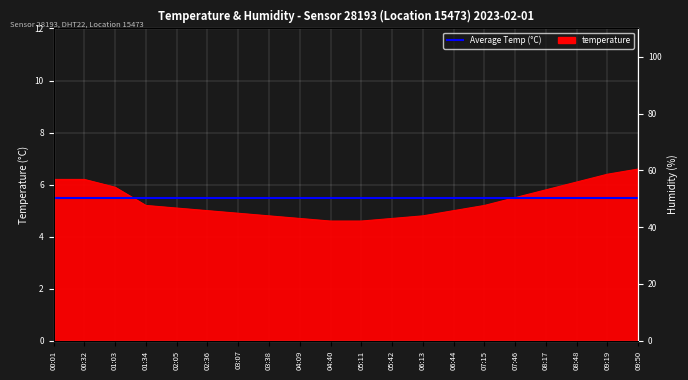

True or false: there are more than 2 points higher than both neighbors.

False